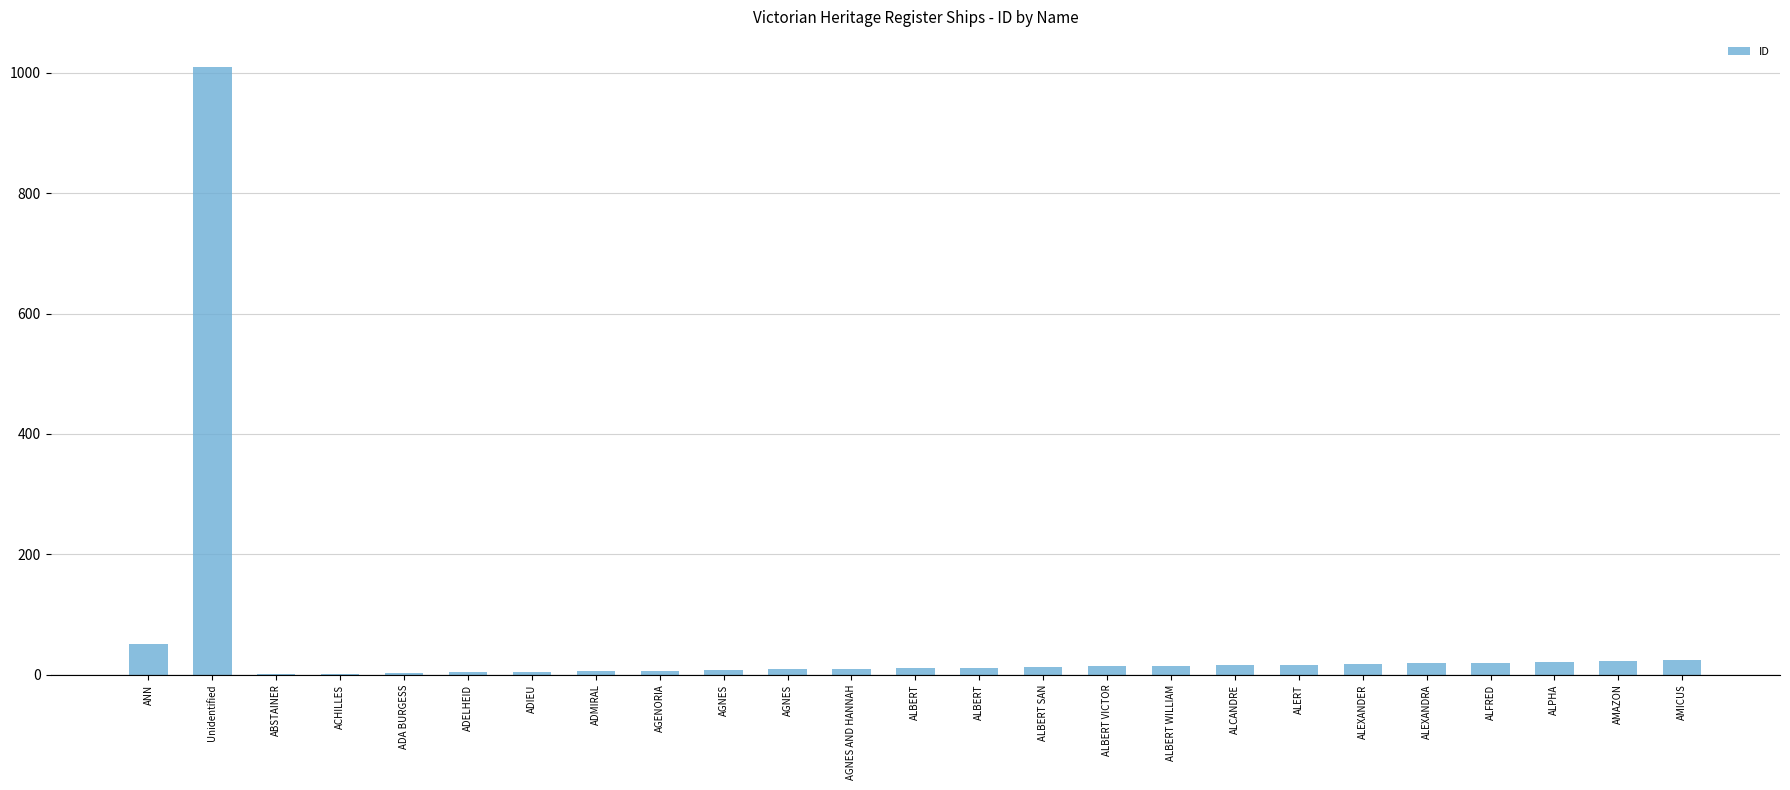

Count the number of data series in this chart.

1